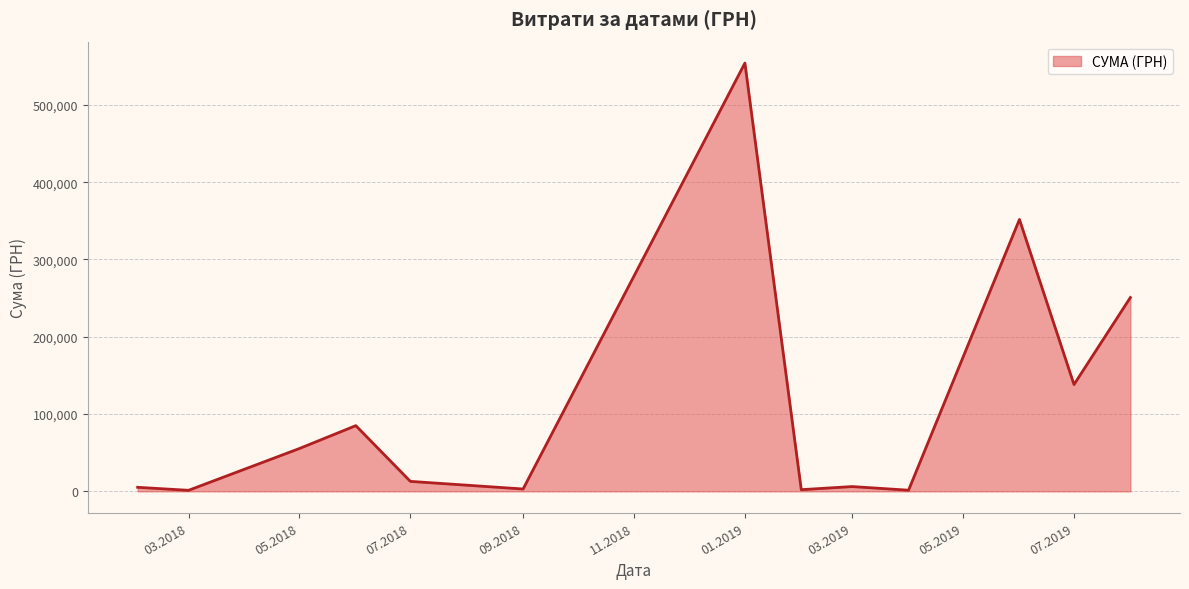

What is the maximum value shown in the chart?

554105.6